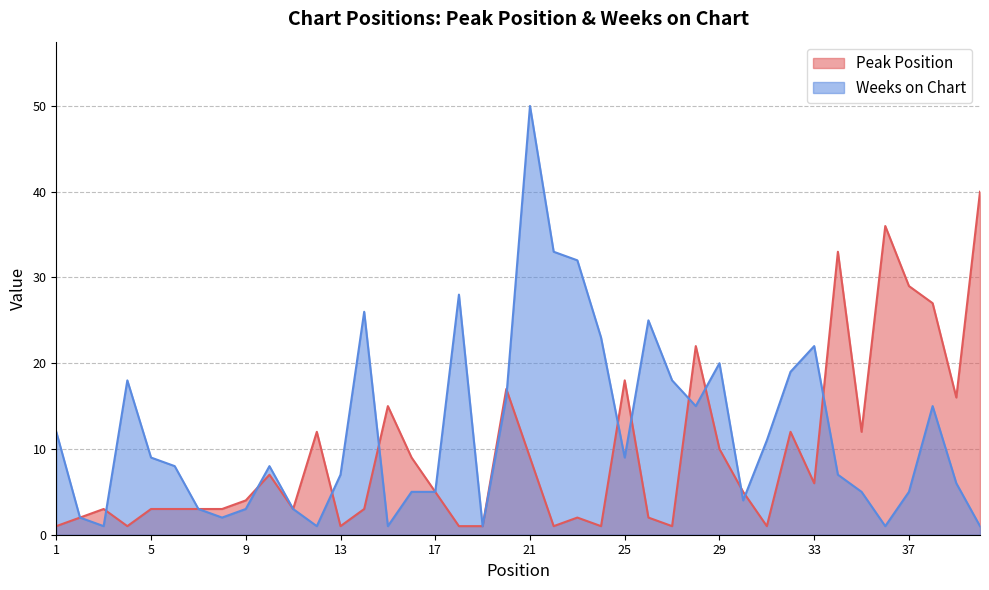

How many interior local valleys does the Weeks on Chart series have?

9